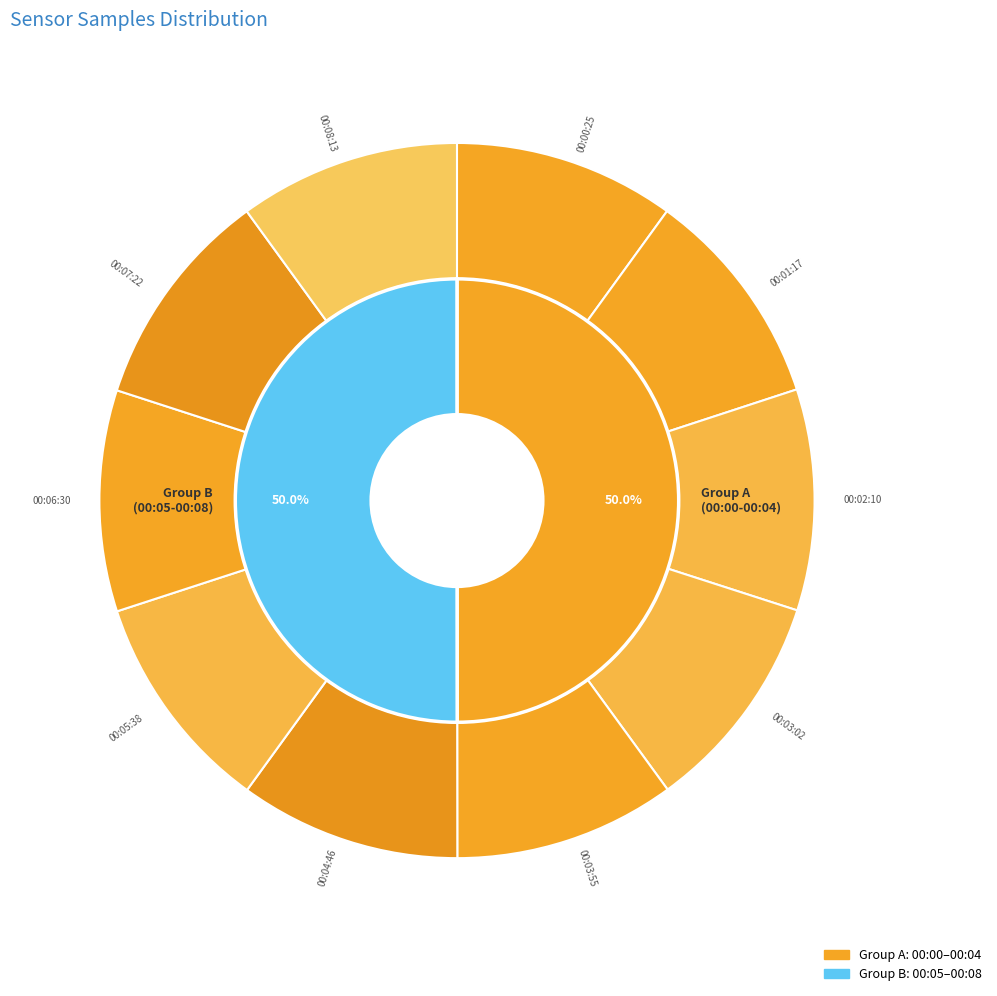

To the nearest percent, what portion does 00:05:38 represent?

10%